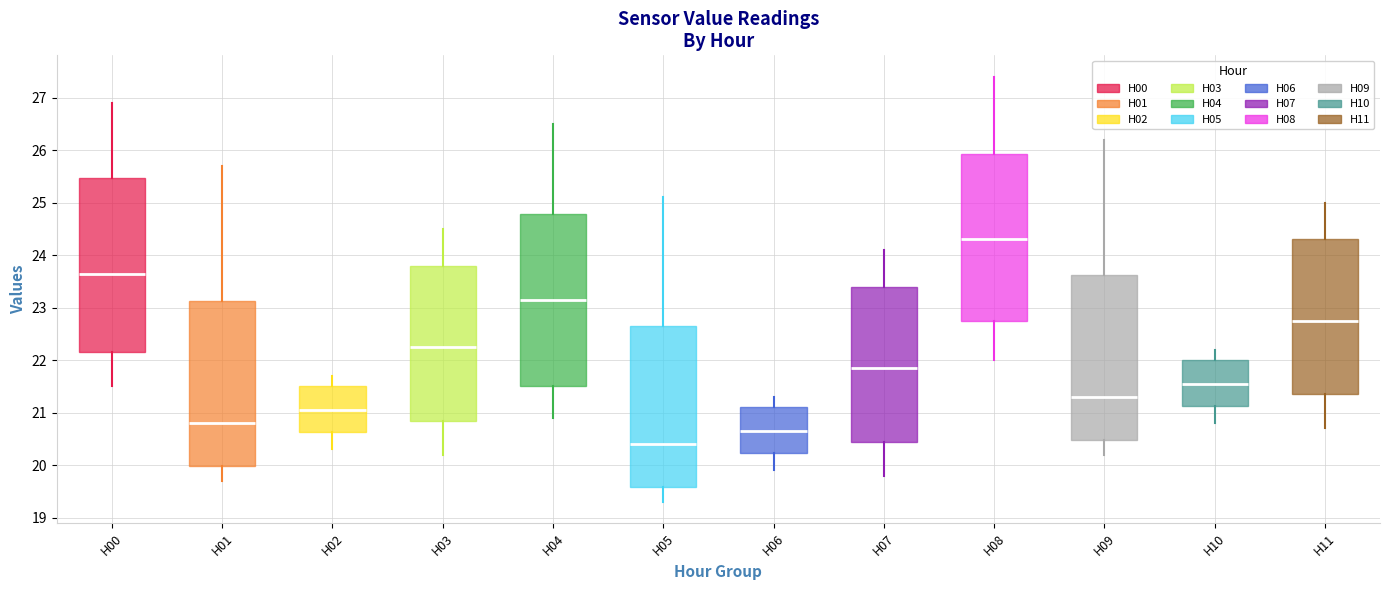

Reading left to right, transcribe this box plot: for each box, give where its median line is, the range the box spans, and where its two whiskers end, as read against the y-axis. The values are not printed on the chart, so give them approximately, as read against the axis.

H00: median 23.7, box 22.2 to 25.5, whiskers 21.5 to 26.9
H01: median 20.8, box 20.0 to 23.1, whiskers 19.7 to 25.7
H02: median 21.1, box 20.6 to 21.5, whiskers 20.3 to 21.7
H03: median 22.3, box 20.9 to 23.8, whiskers 20.2 to 24.5
H04: median 23.2, box 21.5 to 24.8, whiskers 20.9 to 26.5
H05: median 20.4, box 19.6 to 22.7, whiskers 19.3 to 25.1
H06: median 20.7, box 20.2 to 21.1, whiskers 19.9 to 21.3
H07: median 21.9, box 20.5 to 23.4, whiskers 19.8 to 24.1
H08: median 24.3, box 22.8 to 25.9, whiskers 22.0 to 27.4
H09: median 21.3, box 20.5 to 23.6, whiskers 20.2 to 26.2
H10: median 21.6, box 21.1 to 22.0, whiskers 20.8 to 22.2
H11: median 22.8, box 21.4 to 24.3, whiskers 20.7 to 25.0